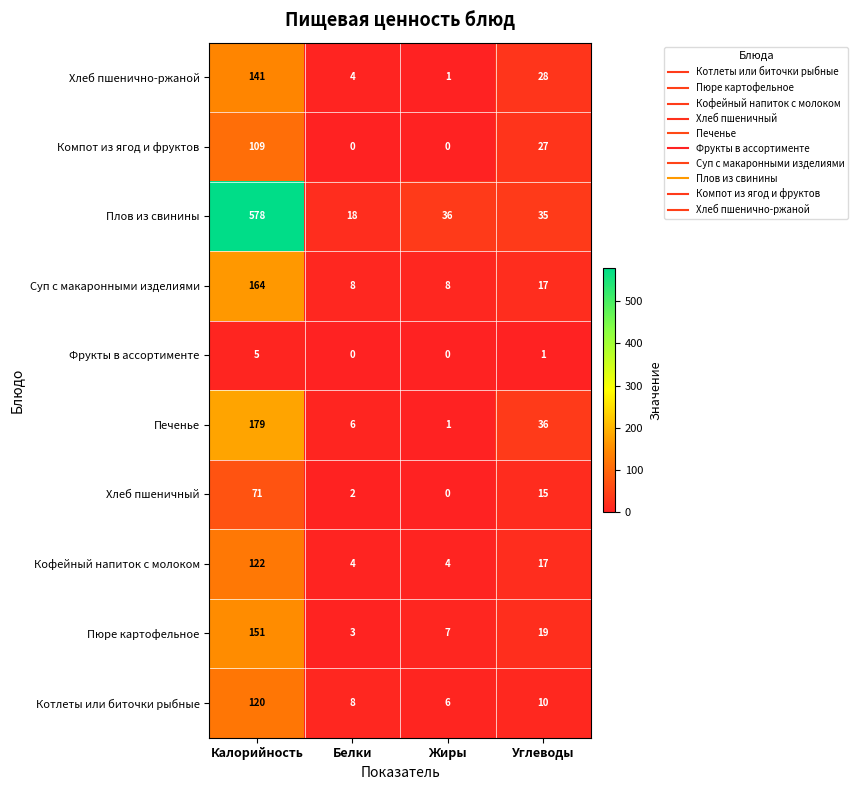

What value does the Пюре картофельное series have at Углеводы, to the nearest 10?

20